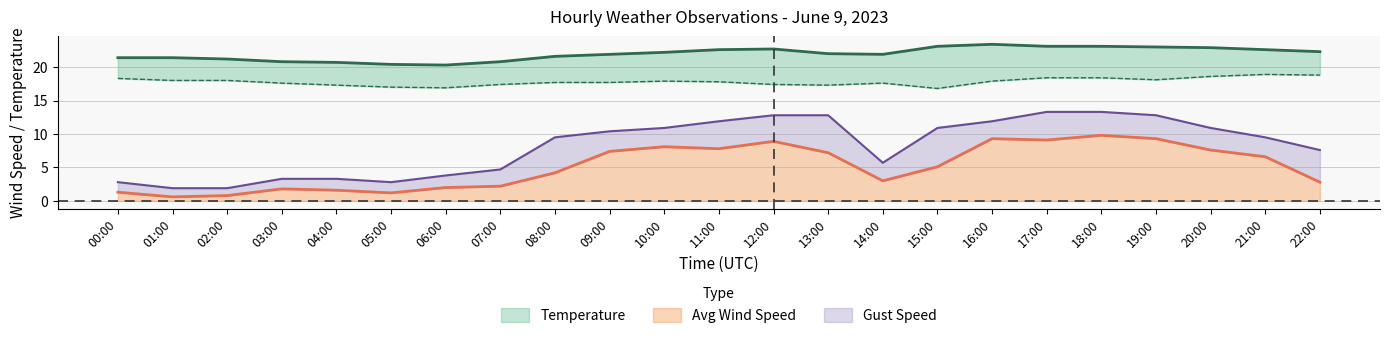

Is it true that Avg Wind Speed equals 9.8 at 18:00?

True